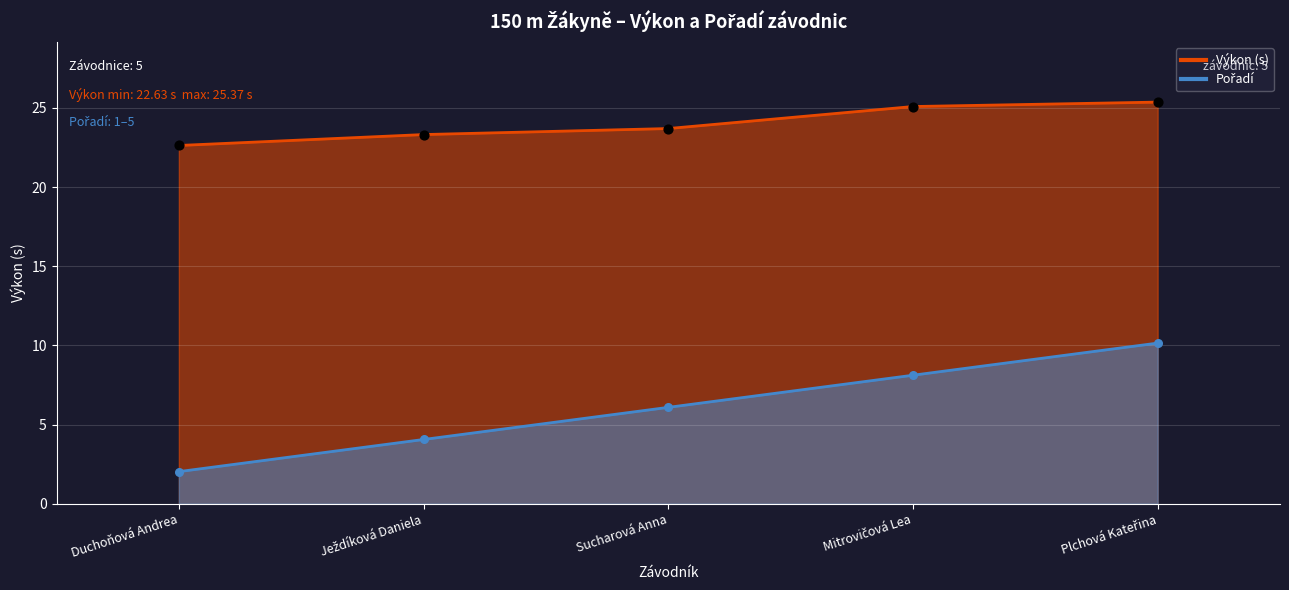

What is the total value across all series at Plchová Kateřina?

35.5